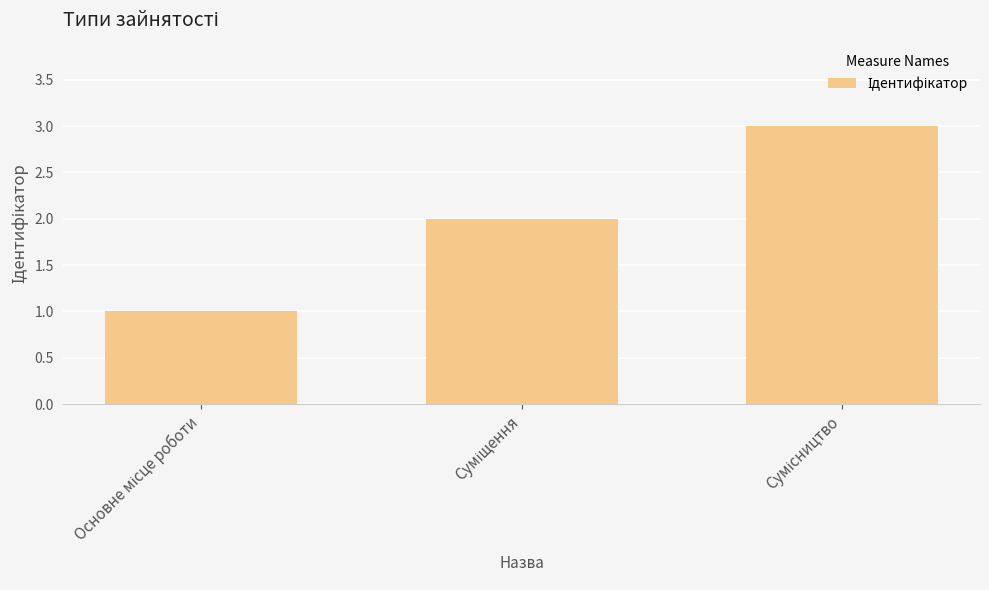

What is the minimum value shown in the chart?

1